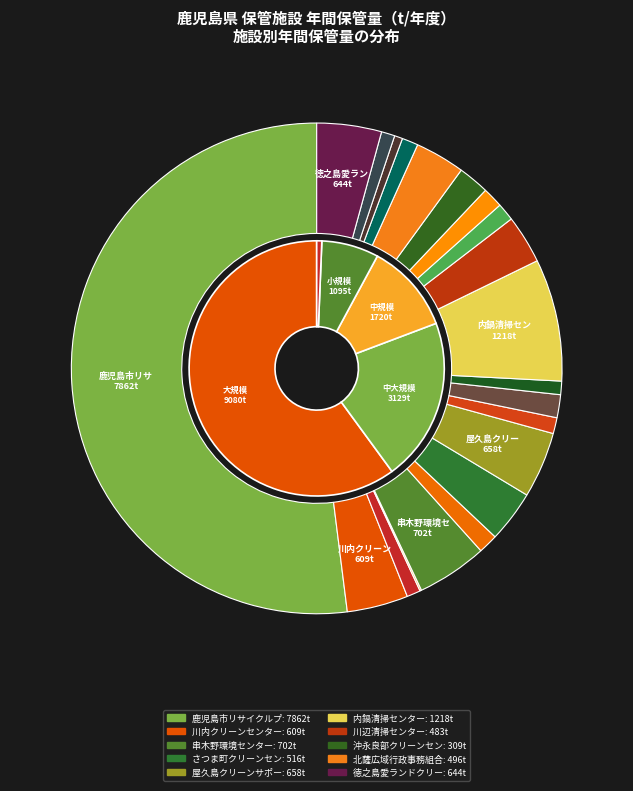

How much of the chart is everything except 肝属地区大根田最終処分場ストックヤード?

99.1%